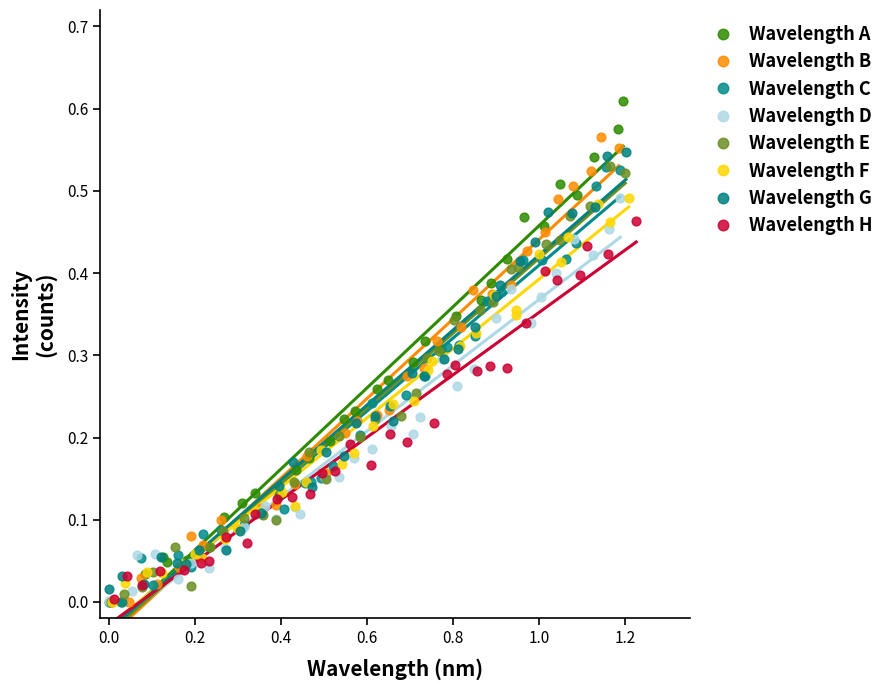

Which series reaches the maximum Y coordinate?

Wavelength A